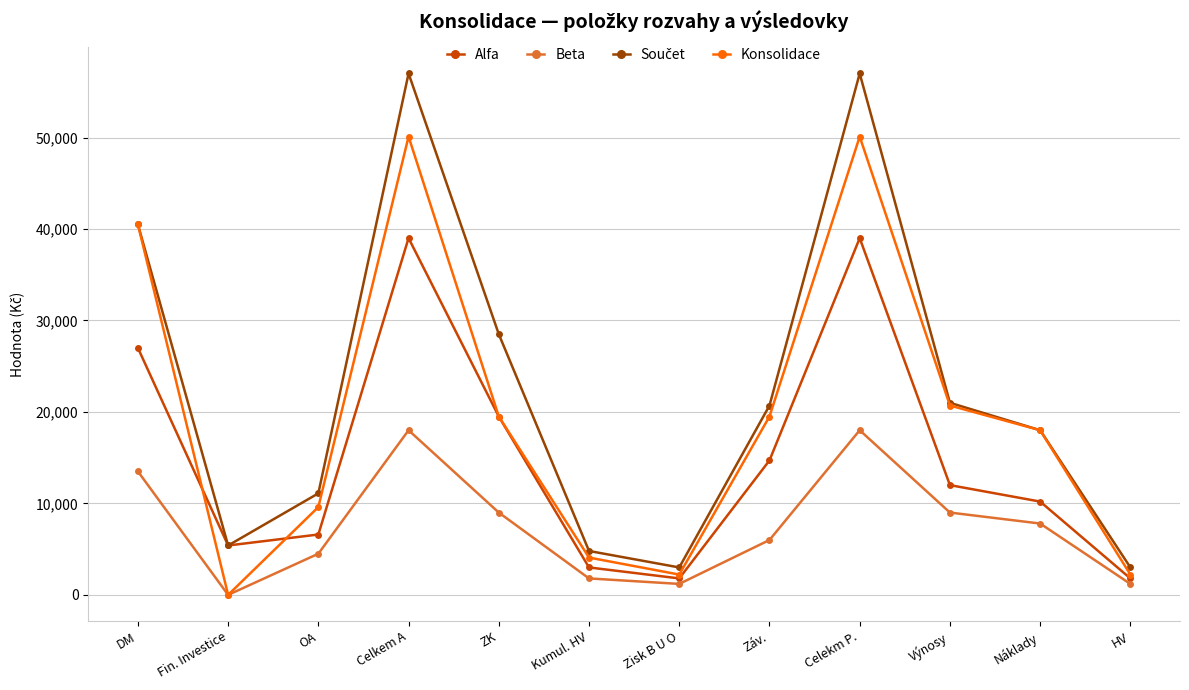

Is it true that Konsolidace equals 32334 at Fin. Investice?

False